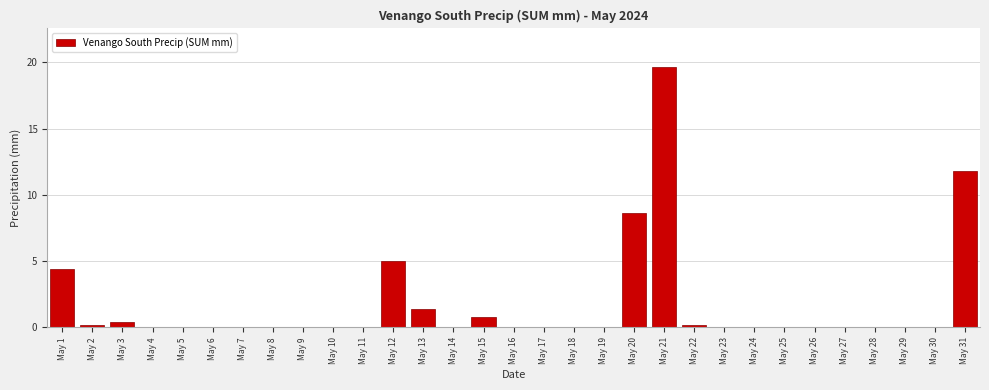

Where is the data nearest to the value 9?

May 20